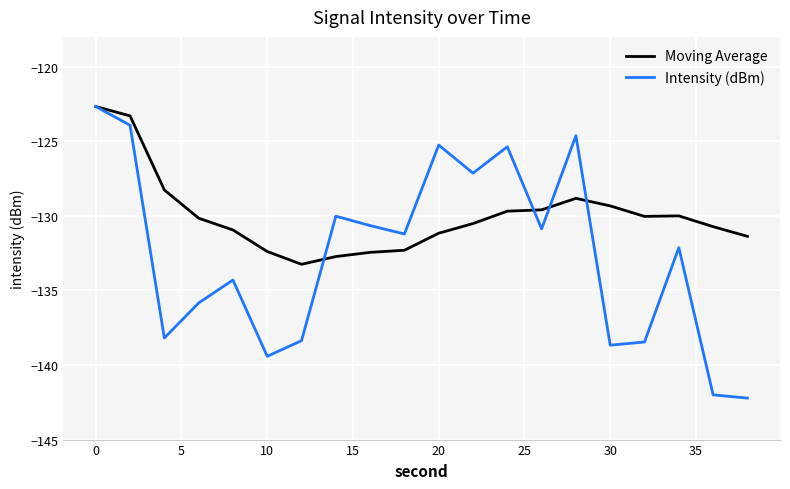

What is the minimum value shown in the chart?

-142.2